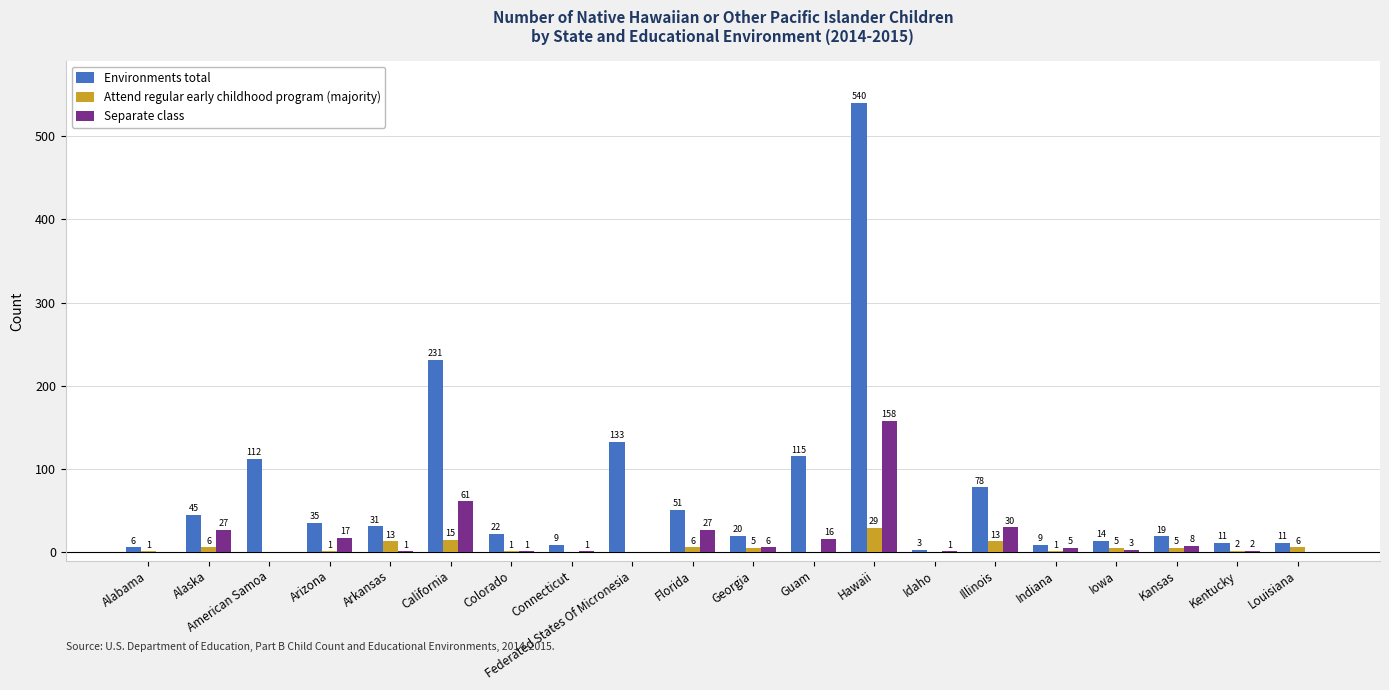

The value of Separate class at American Samoa is 0. True or false?

True